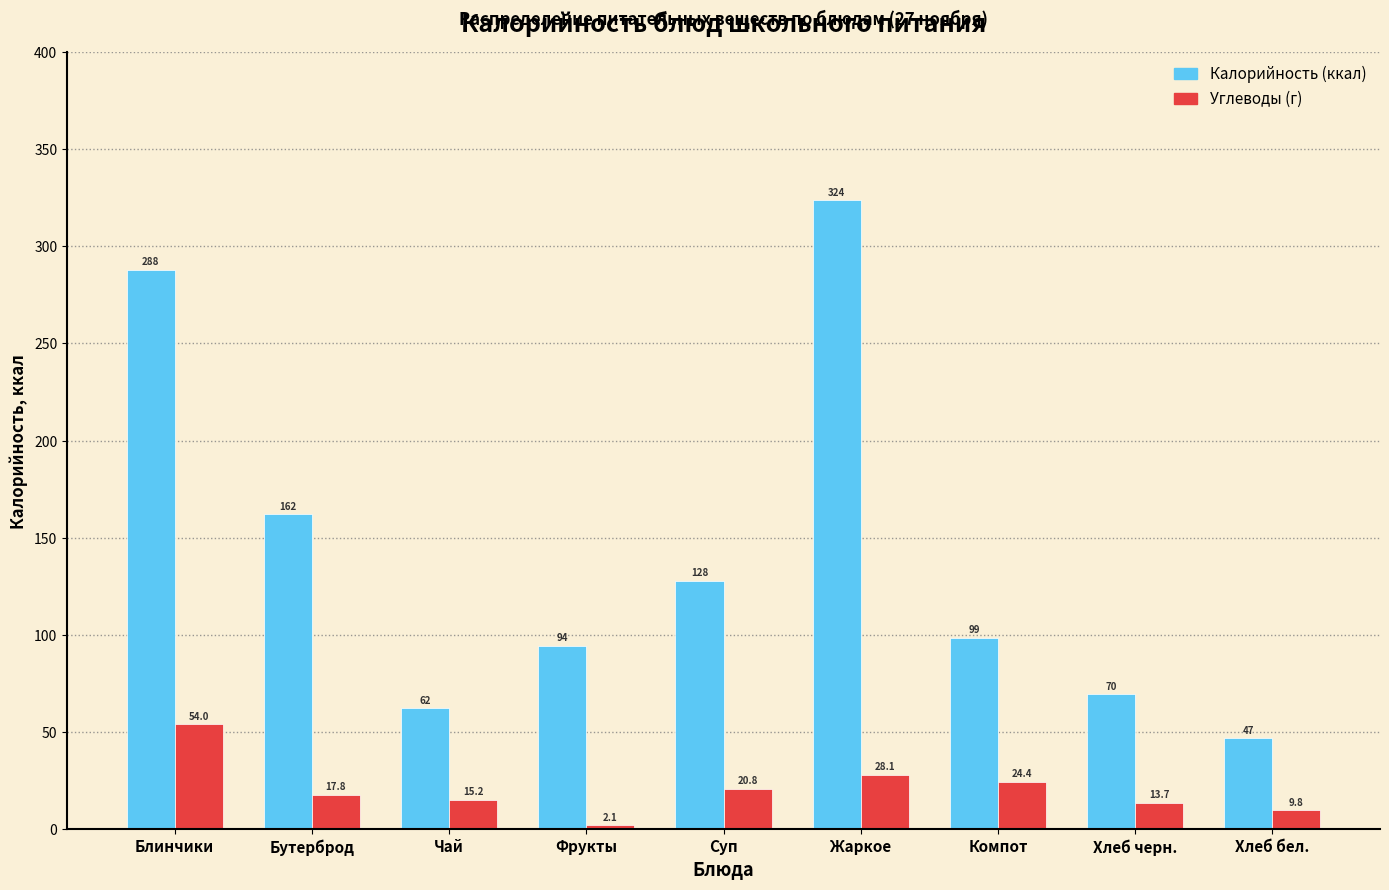

At which category is the sum across all series the highest?

Жаркое